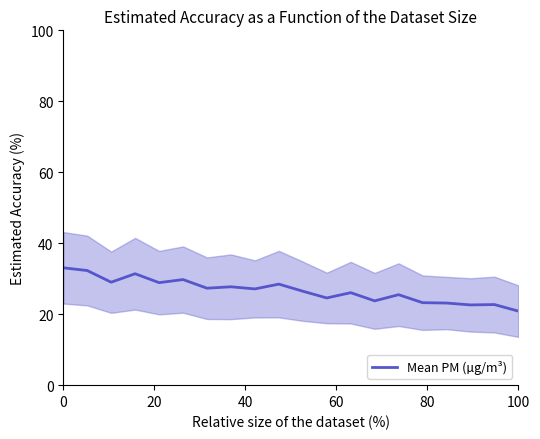

Is this an area chart (filled region under the line)?

No